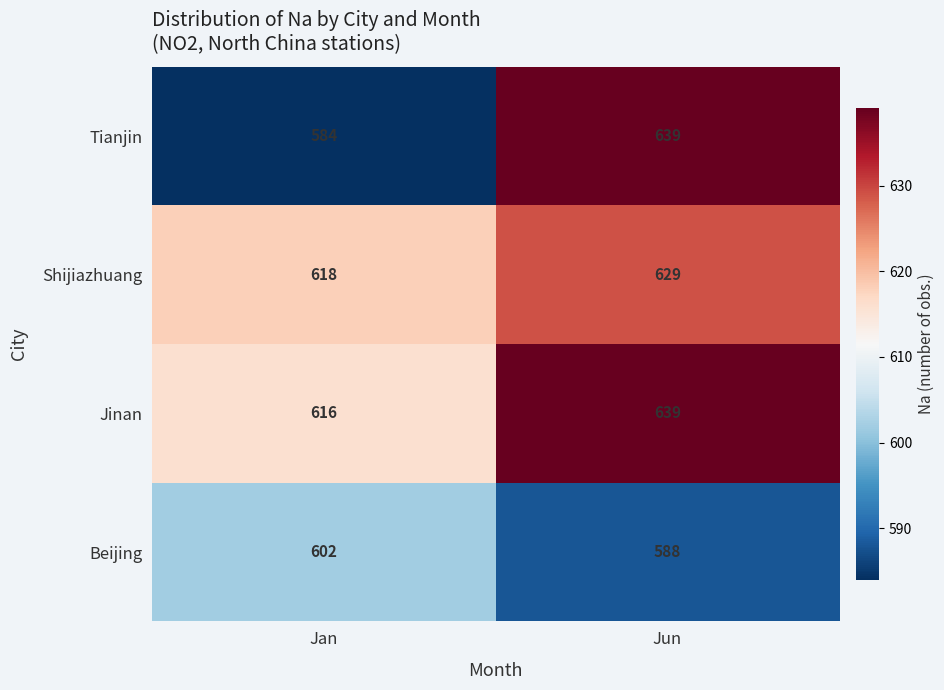

What is the sum of all Shijiazhuang values?

1247